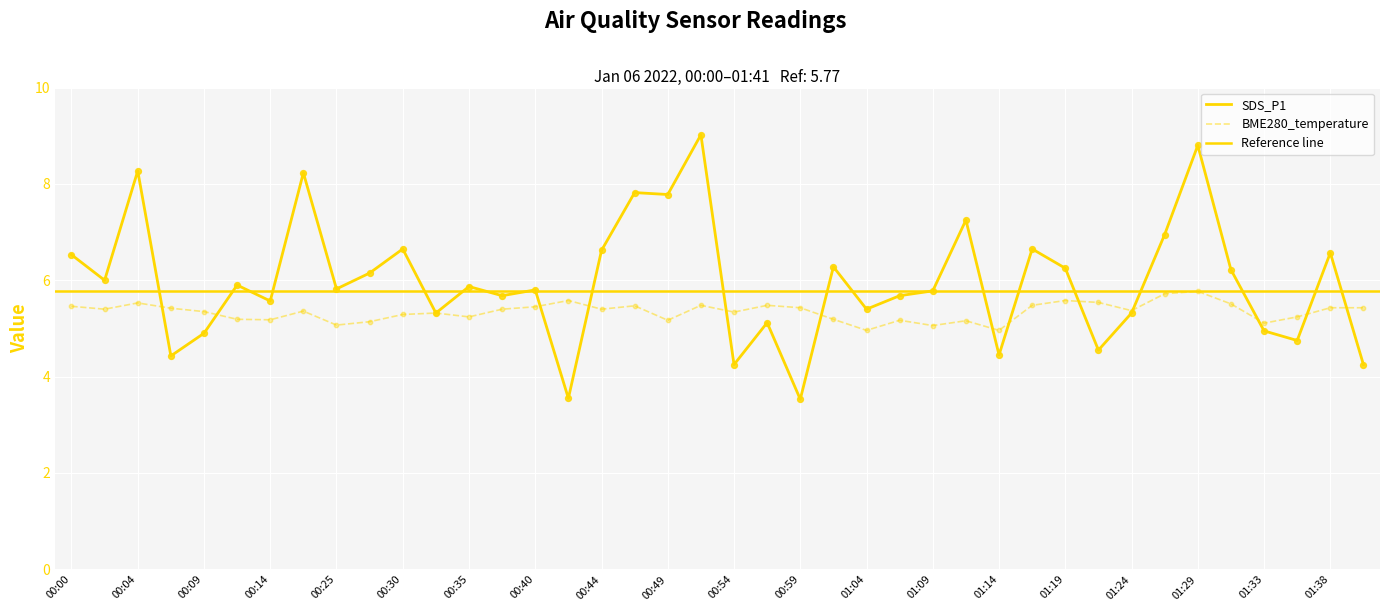

At how many categories does at least one series exceed 7?

7